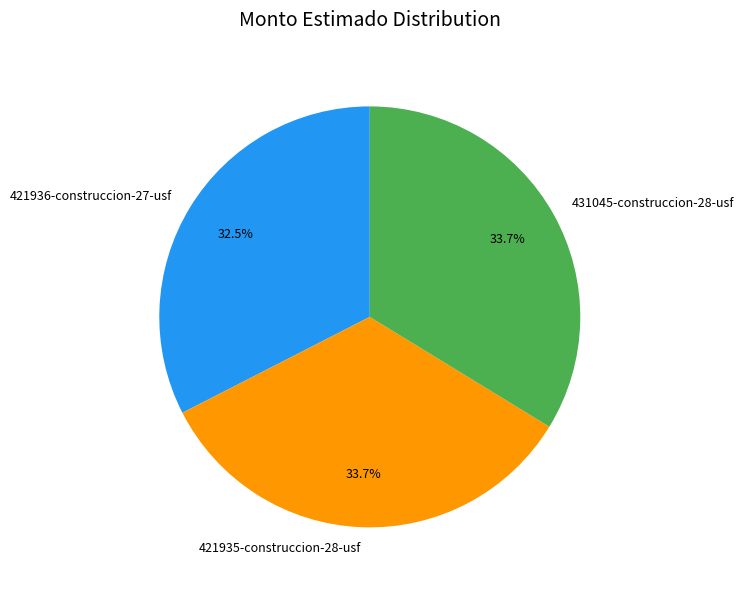

Is the sum of 431045-construccion-28-usf and 421935-construccion-28-usf greater than half?

Yes